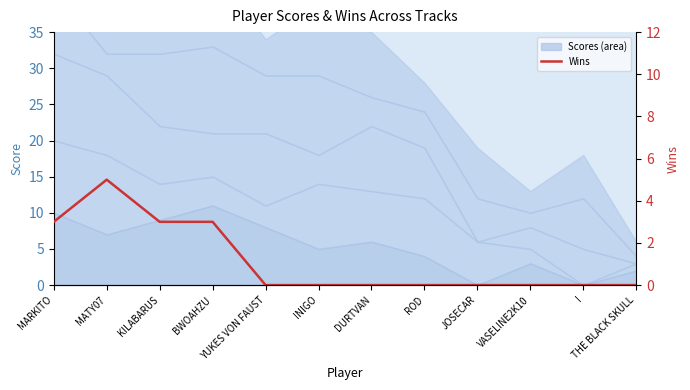

Is it true that the value at KILABARUS is 3?

True